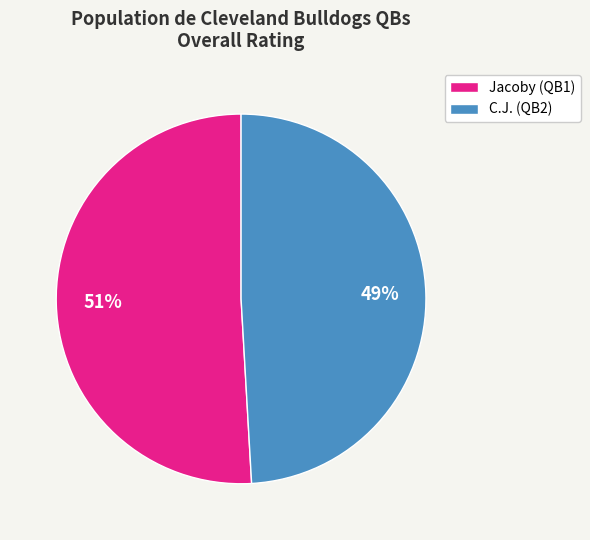

Which slice is the largest?

Jacoby